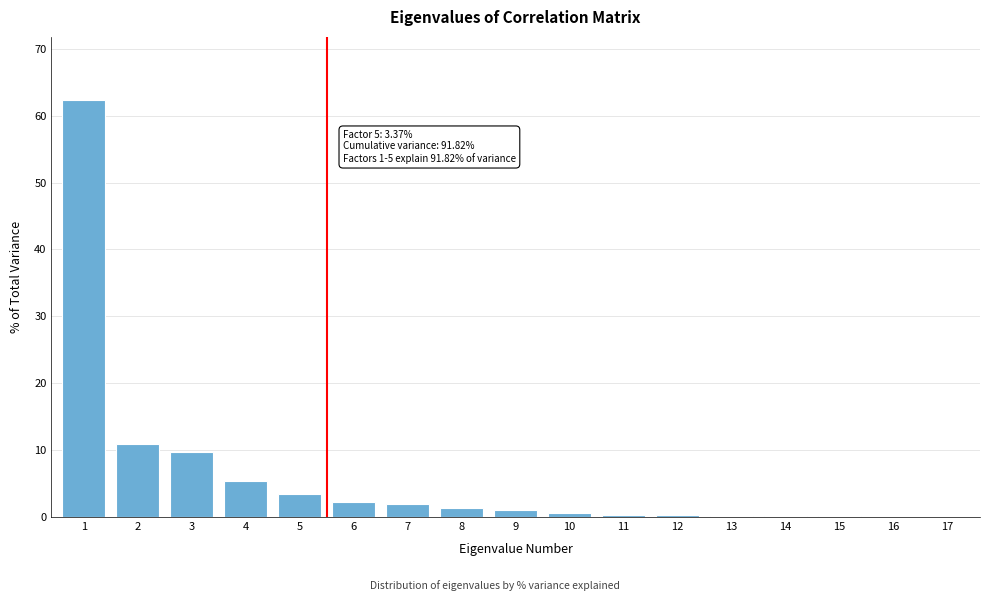

The chart shows a value of 0.0 at 17. True or false?

True